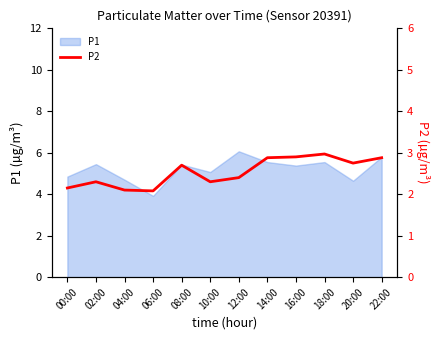

Where is the data nearest to the value 2?

06:00